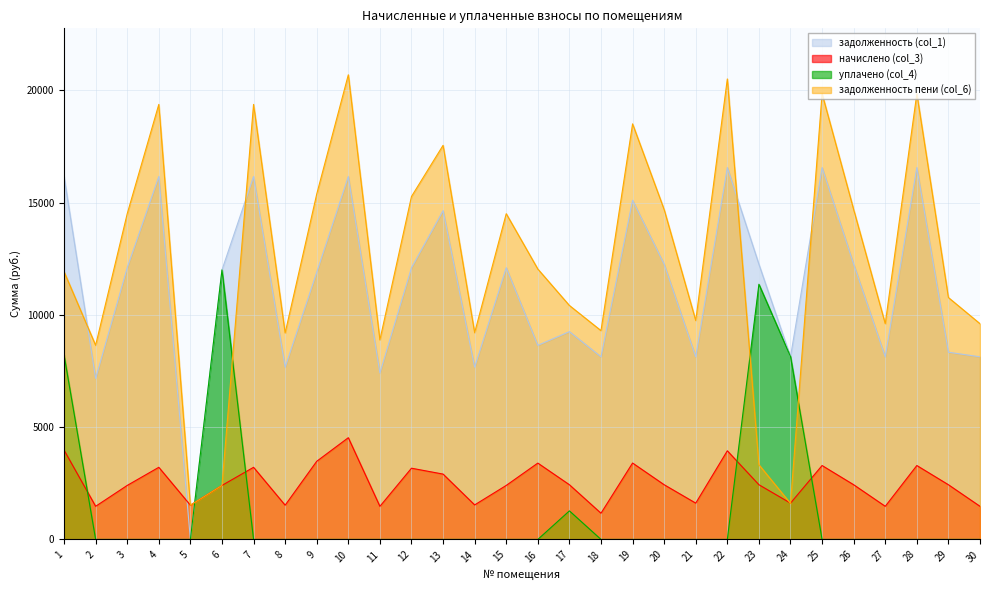

Which series changed the most between 1 and 5?

задолженность (col_1)